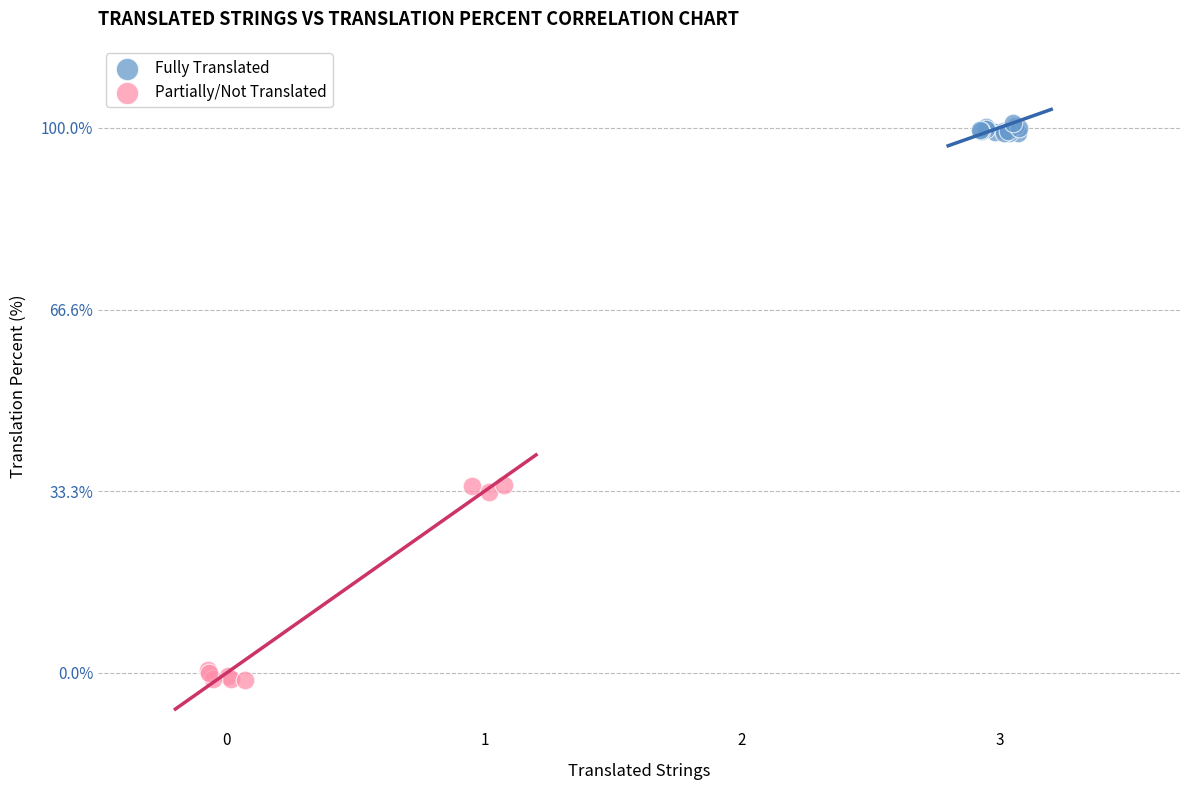

Which series reaches the minimum Y coordinate?

Partially/Not Translated